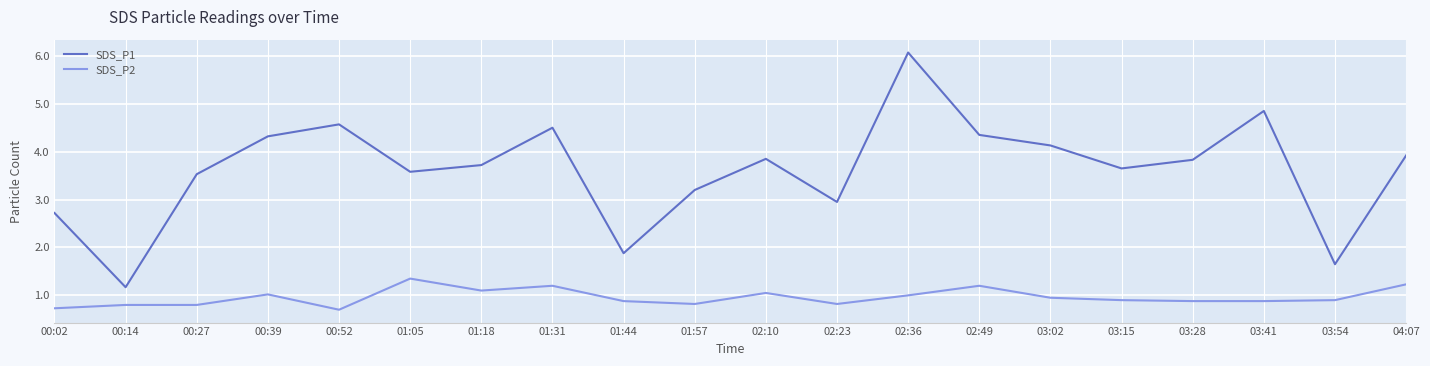

What position from the left is 00:52?

5